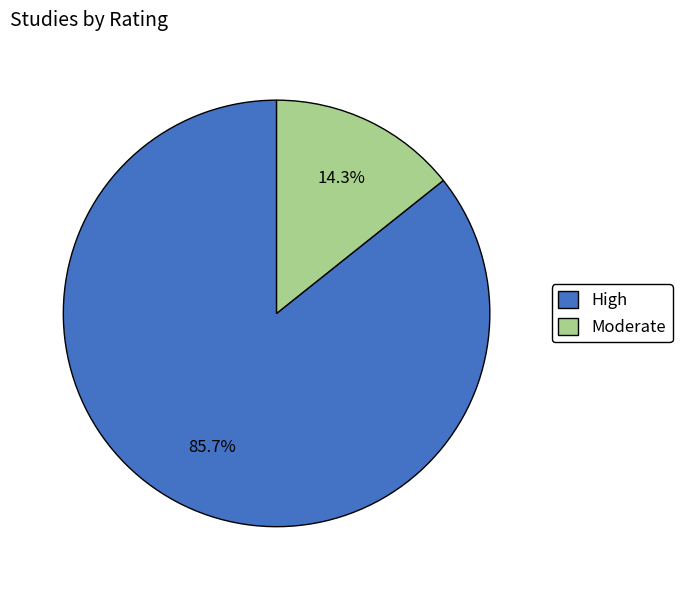

Is there a majority slice in this chart?

Yes